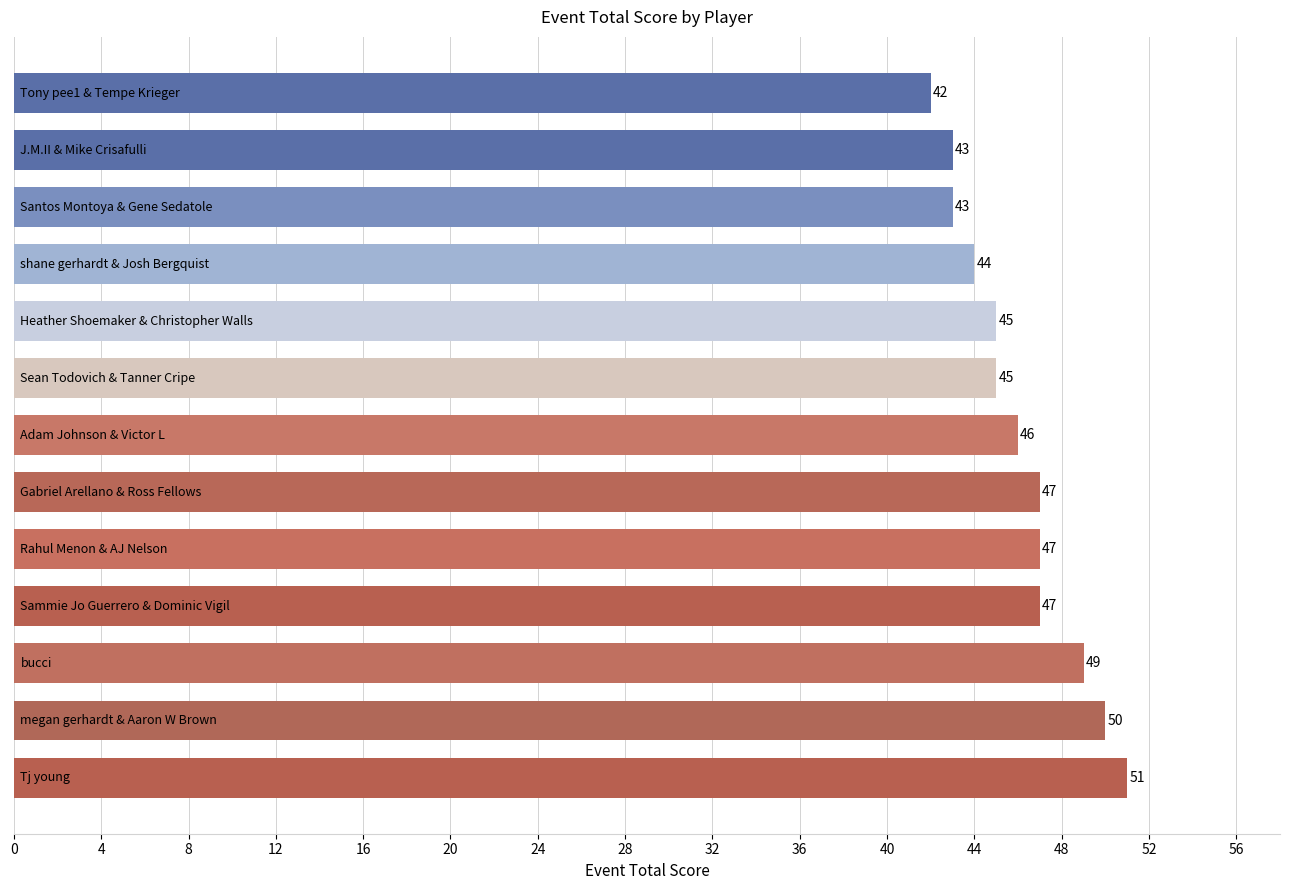

What is the average value?

46